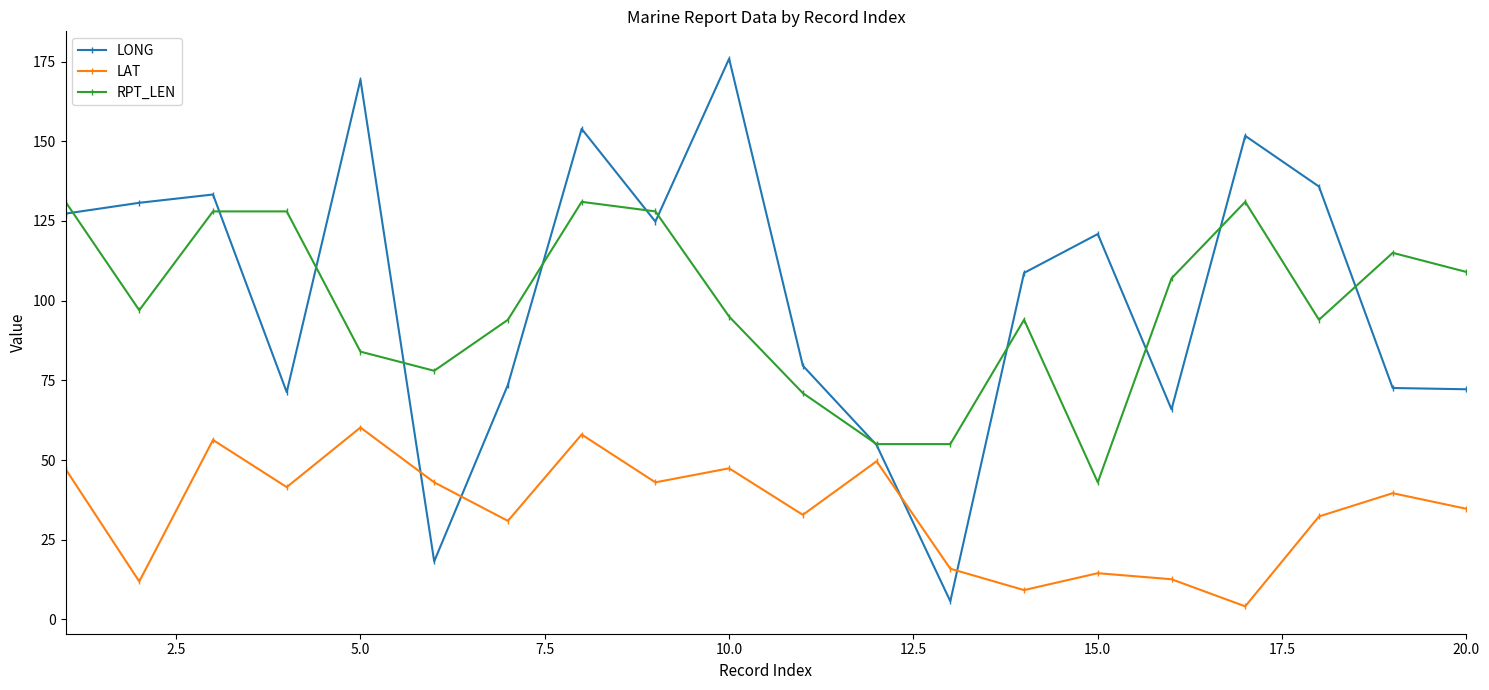

What is the minimum value for RPT_LEN?

43.0